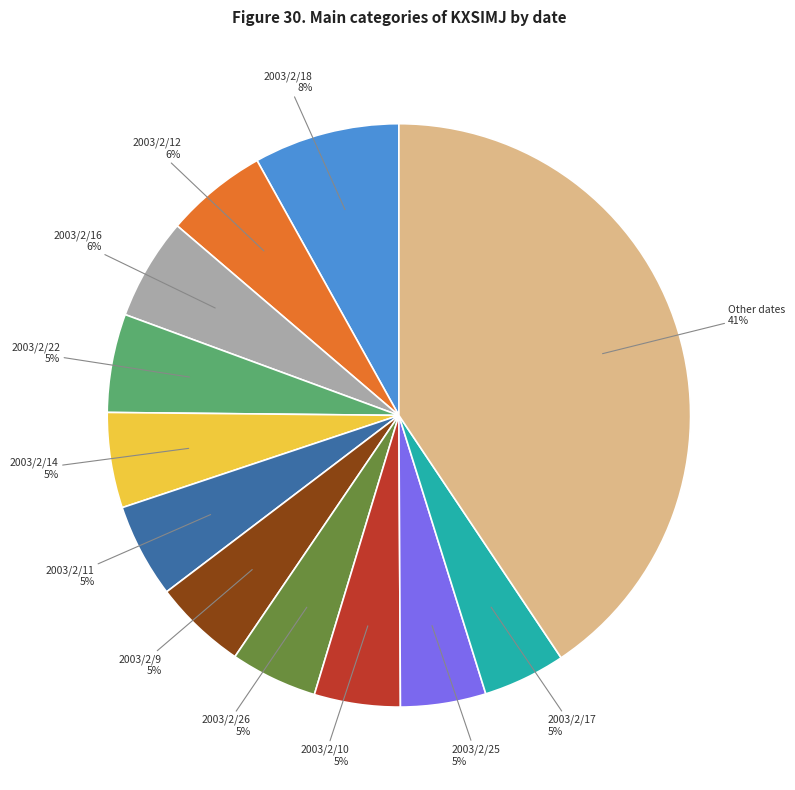

What percentage is the 2003/2/12 slice, to the nearest percent?

6%